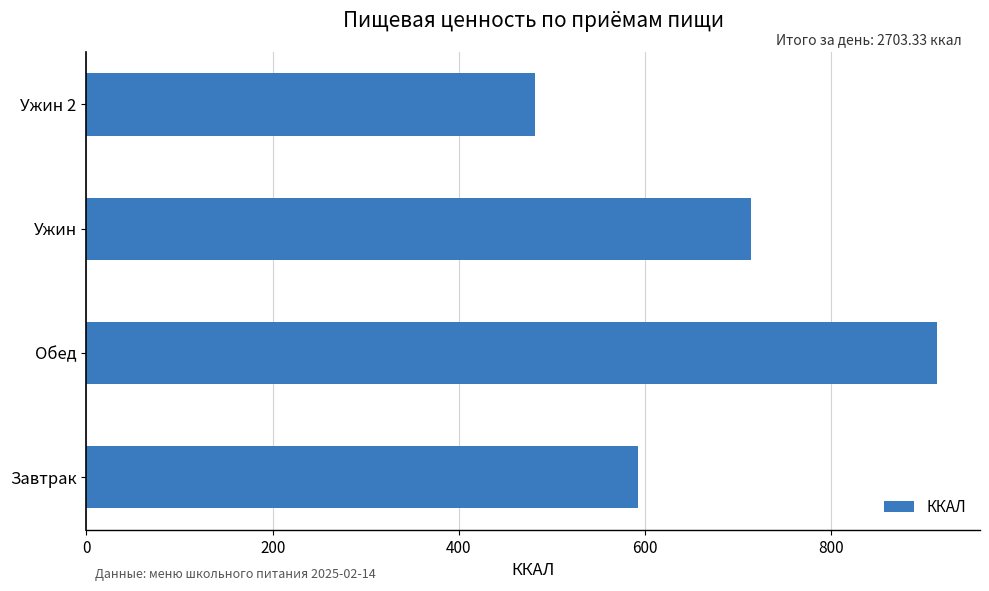

What is the ratio of the value at Ужин 2 to the value at Ужин?

0.7